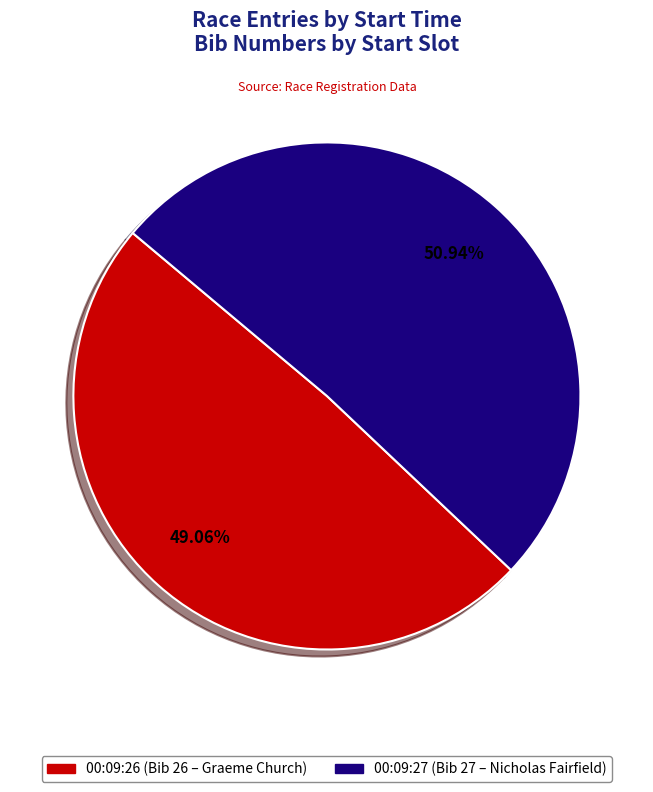

To the nearest percent, what percentage of the pie is 00:09:26?

49%